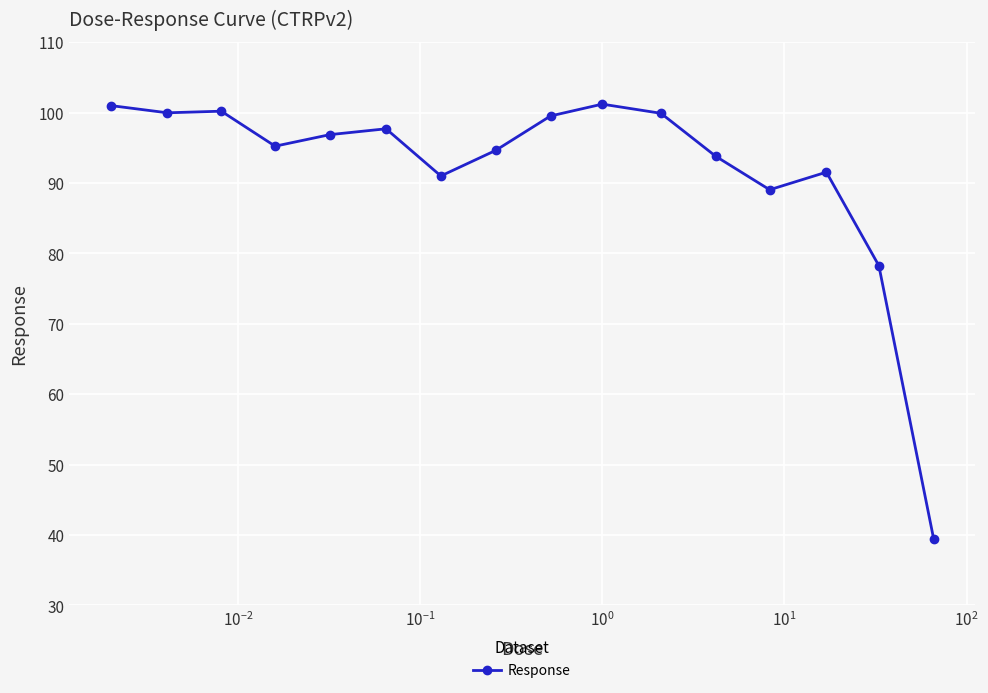

Count the number of values greater than 96.

8